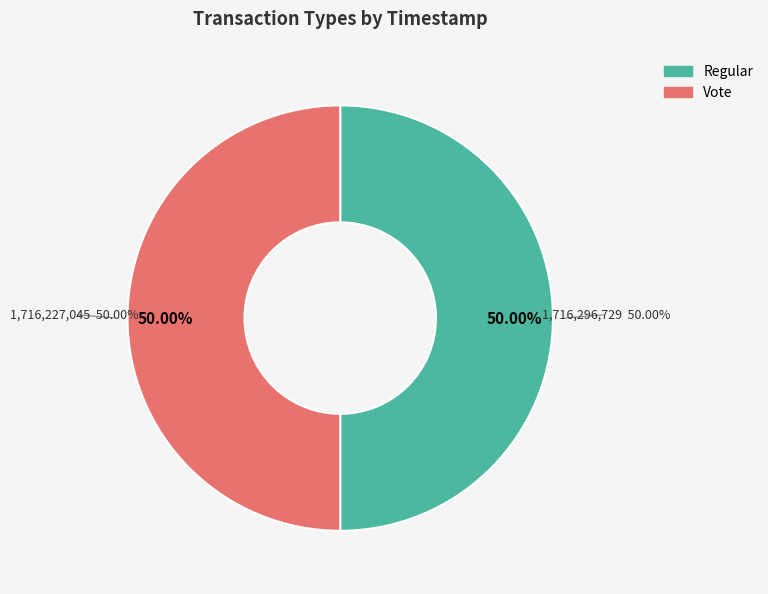

Count the number of slices in the pie.

2